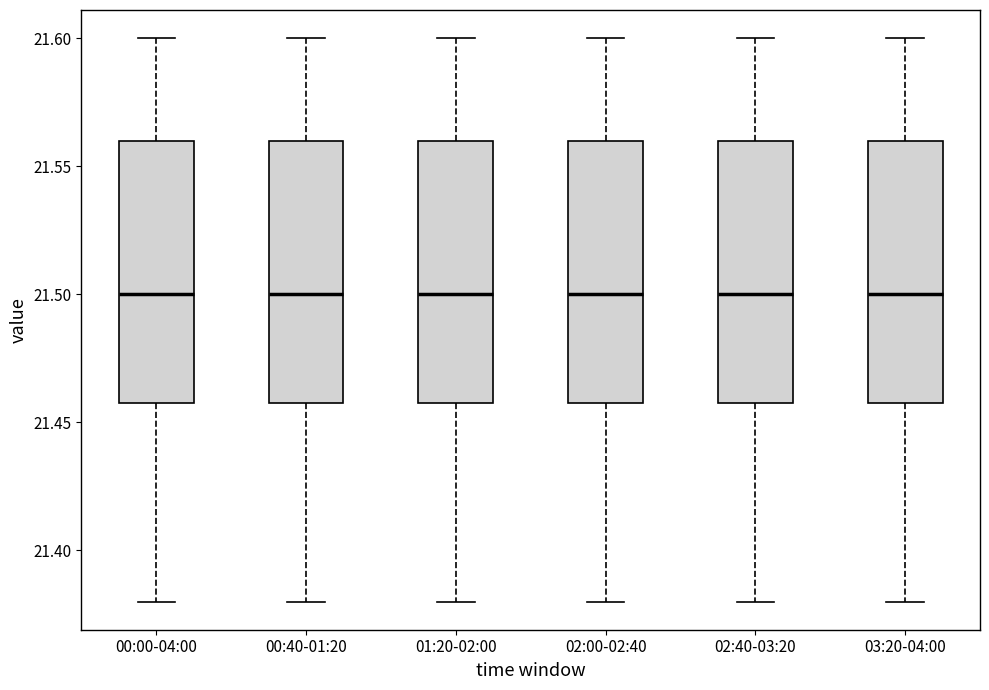

Reading left to right, read every box against the y-axis: the position of its median line, the range the box covers, and the ends of its whiskers. The values are not printed on the chart, so give them approximately, as read against the axis.

00:00-04:00: median 21.50, box 21.46 to 21.56, whiskers 21.38 to 21.60
00:40-01:20: median 21.50, box 21.46 to 21.56, whiskers 21.38 to 21.60
01:20-02:00: median 21.50, box 21.46 to 21.56, whiskers 21.38 to 21.60
02:00-02:40: median 21.50, box 21.46 to 21.56, whiskers 21.38 to 21.60
02:40-03:20: median 21.50, box 21.46 to 21.56, whiskers 21.38 to 21.60
03:20-04:00: median 21.50, box 21.46 to 21.56, whiskers 21.38 to 21.60